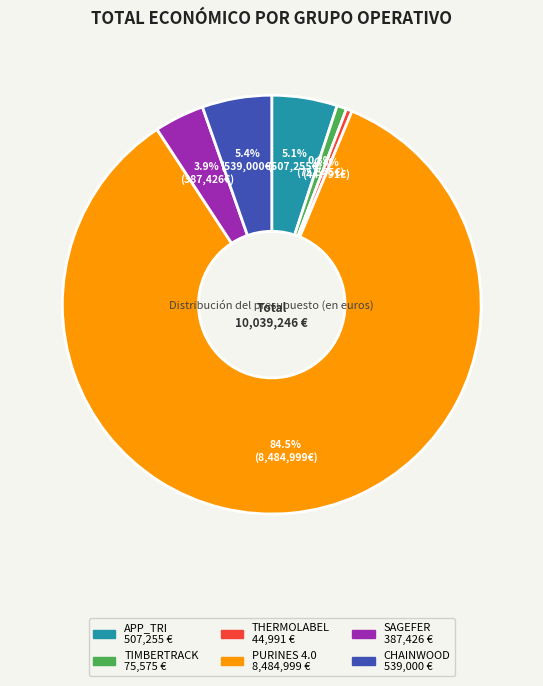

What portion of the pie excludes APP_TRI?

94.9%